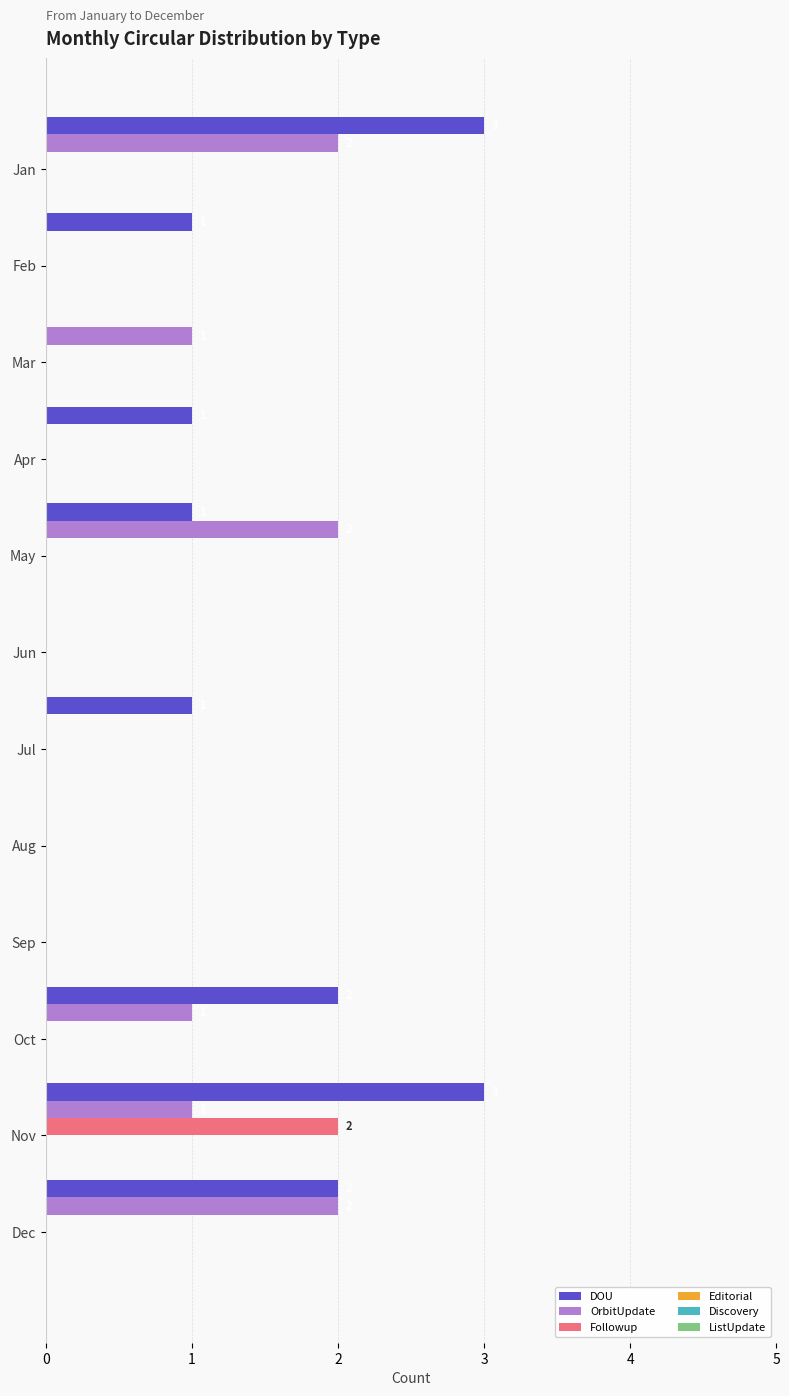

Which series has the largest total across all categories?

DOU